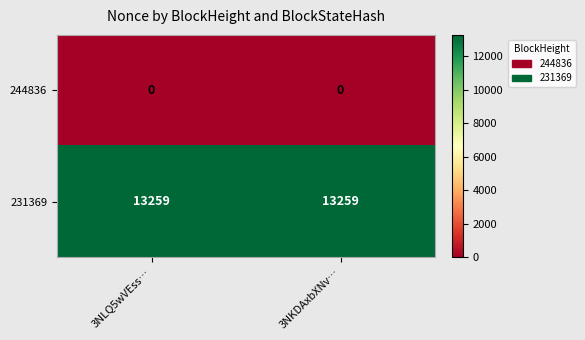

What is the spread (max minus min) of values at 3NKDAxbXNv…?

13259